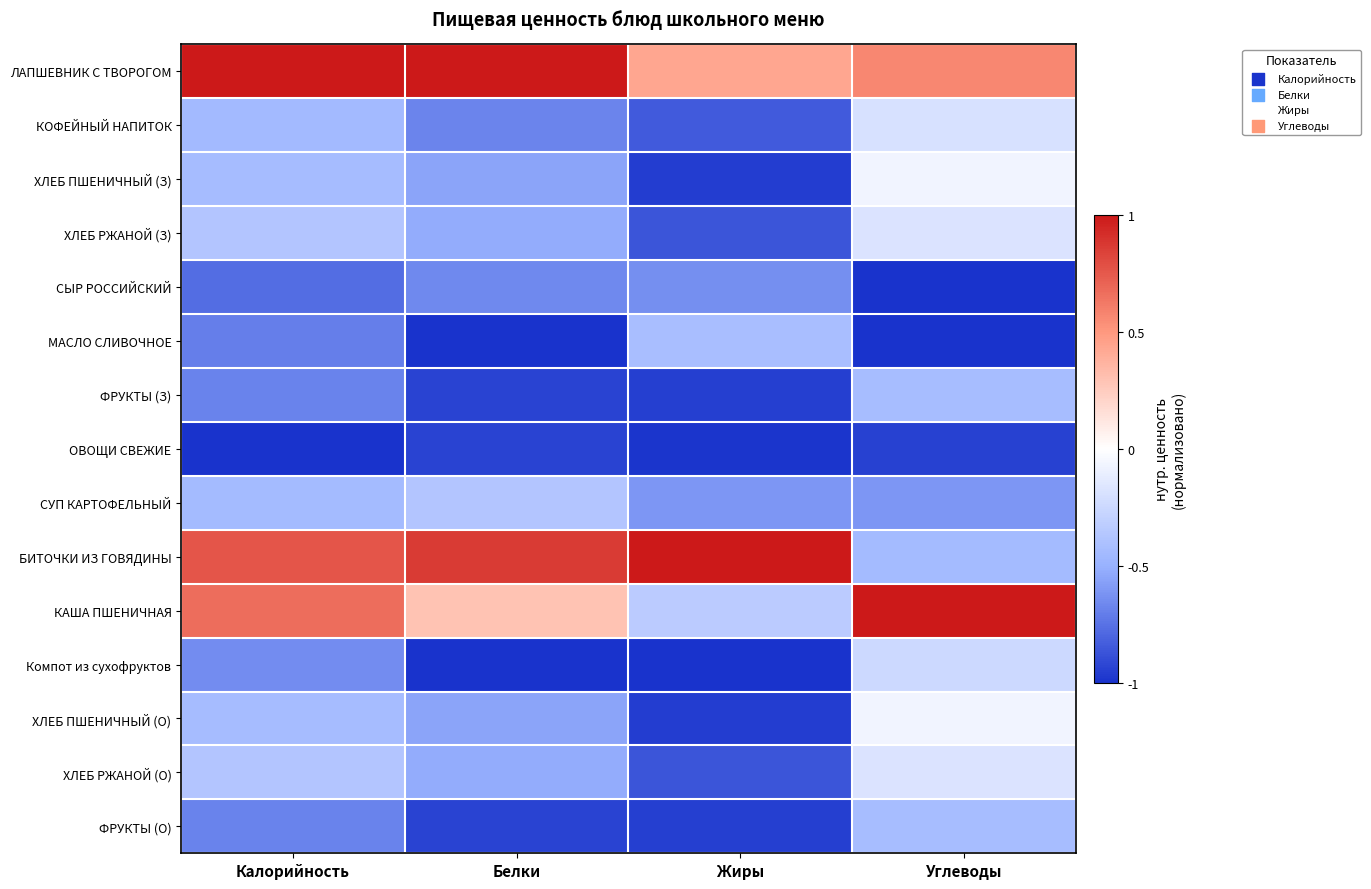

Which has a higher value, Белки or Углеводы?

Белки